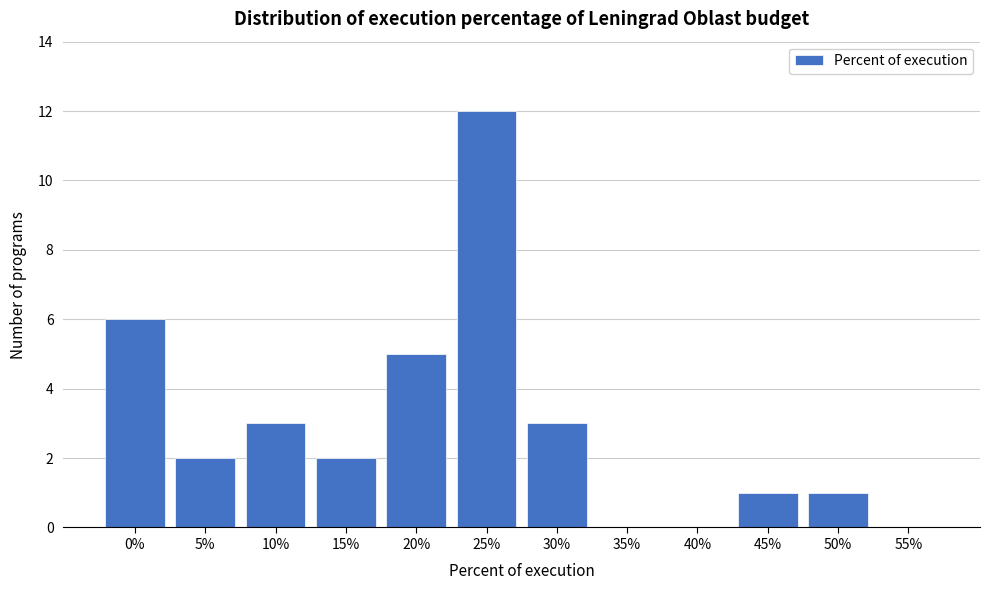

Reading left to right, list all the values displayed in this chart.

0%=6	5%=2	10%=3	15%=2	20%=5	25%=12	30%=3	35%=0	40%=0	45%=1	50%=1	55%=0